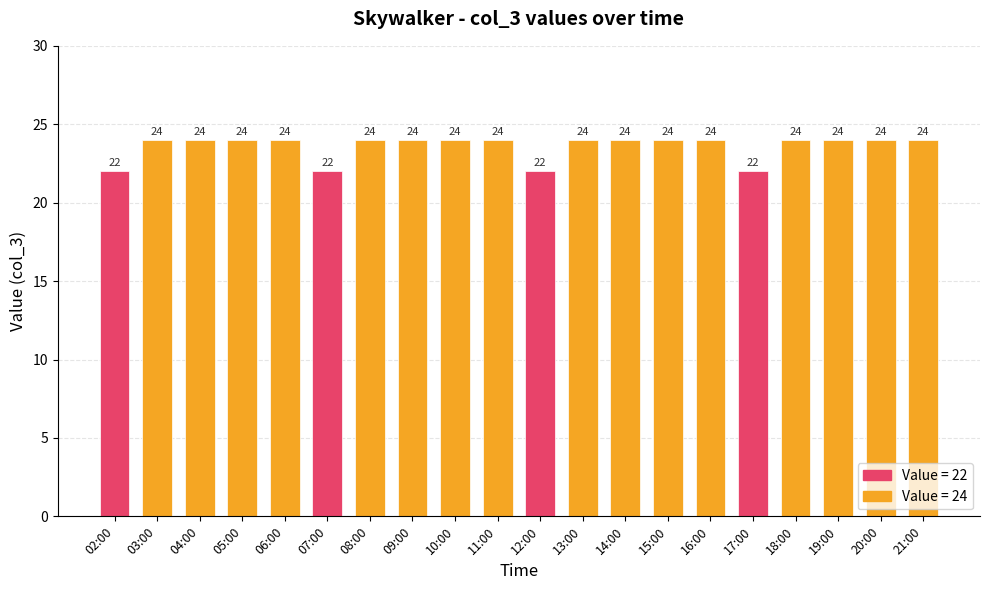

The chart shows a value of 24 at 10:00. True or false?

True